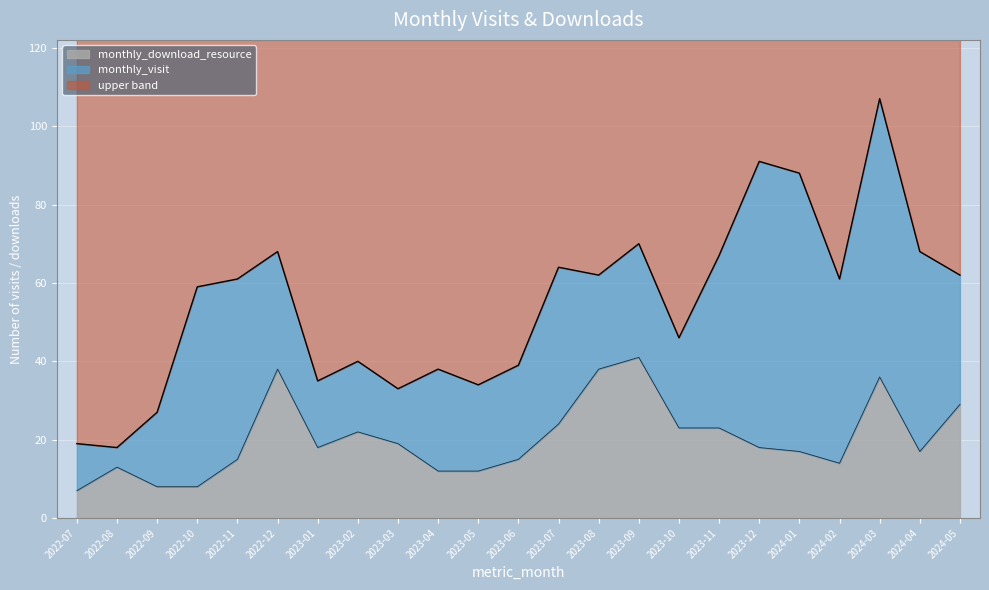

How many data points in monthly_download_resource are less than 18?

11